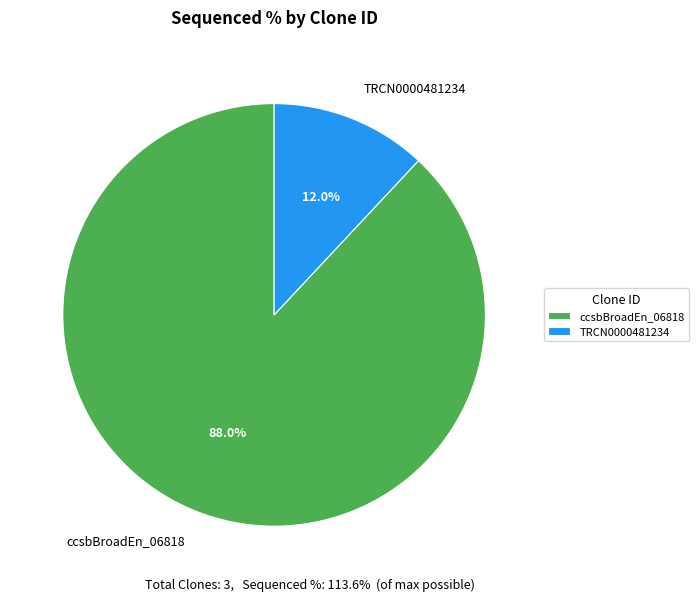

How much of the chart is everything except ccsbBroadEn_06818?

12.0%